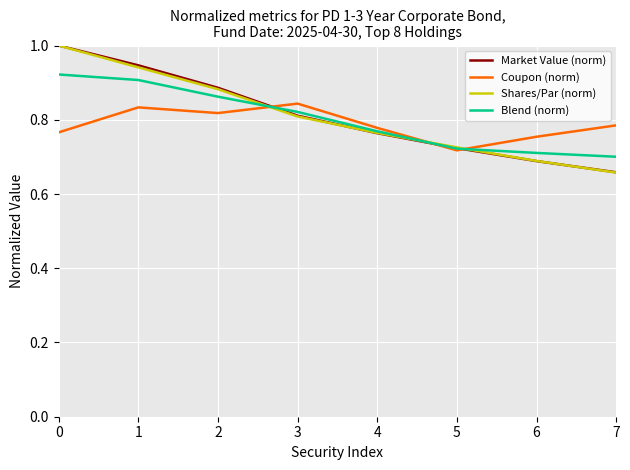

Does the chart display data point markers on the line(s)?

No